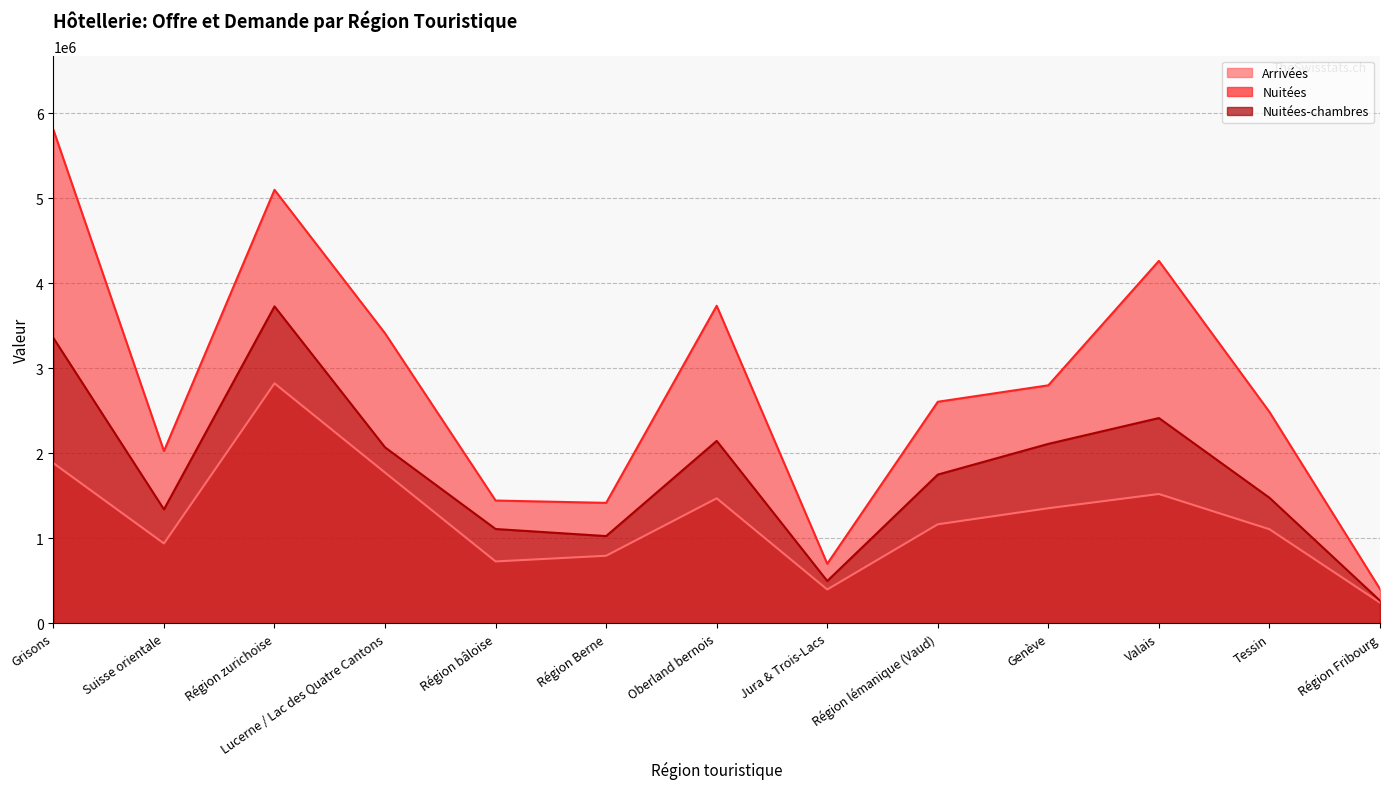

What is the sum of all Arrivées values?

16202574